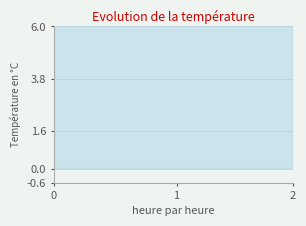

What is the difference between the maximum and minimum values?

1.2